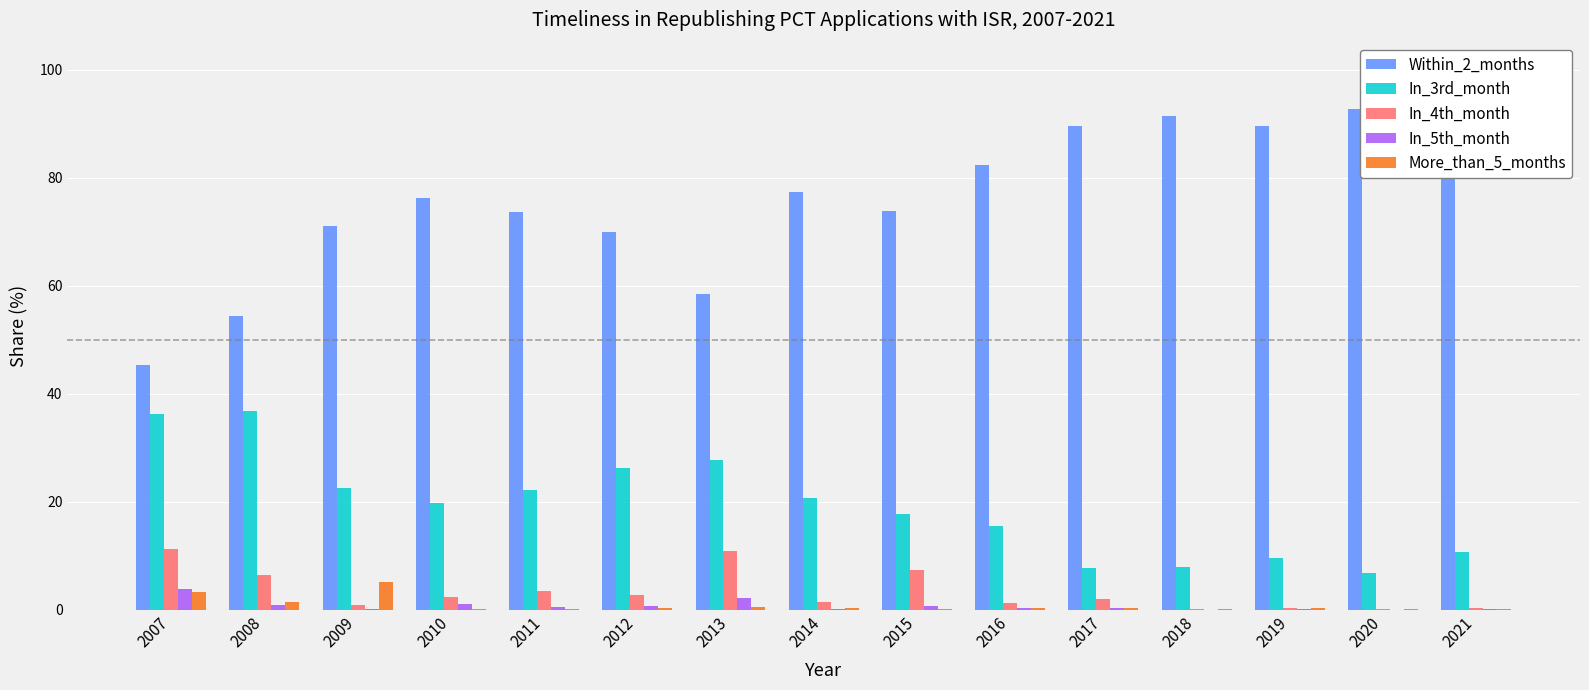

What is the maximum value shown in the chart?

92.8